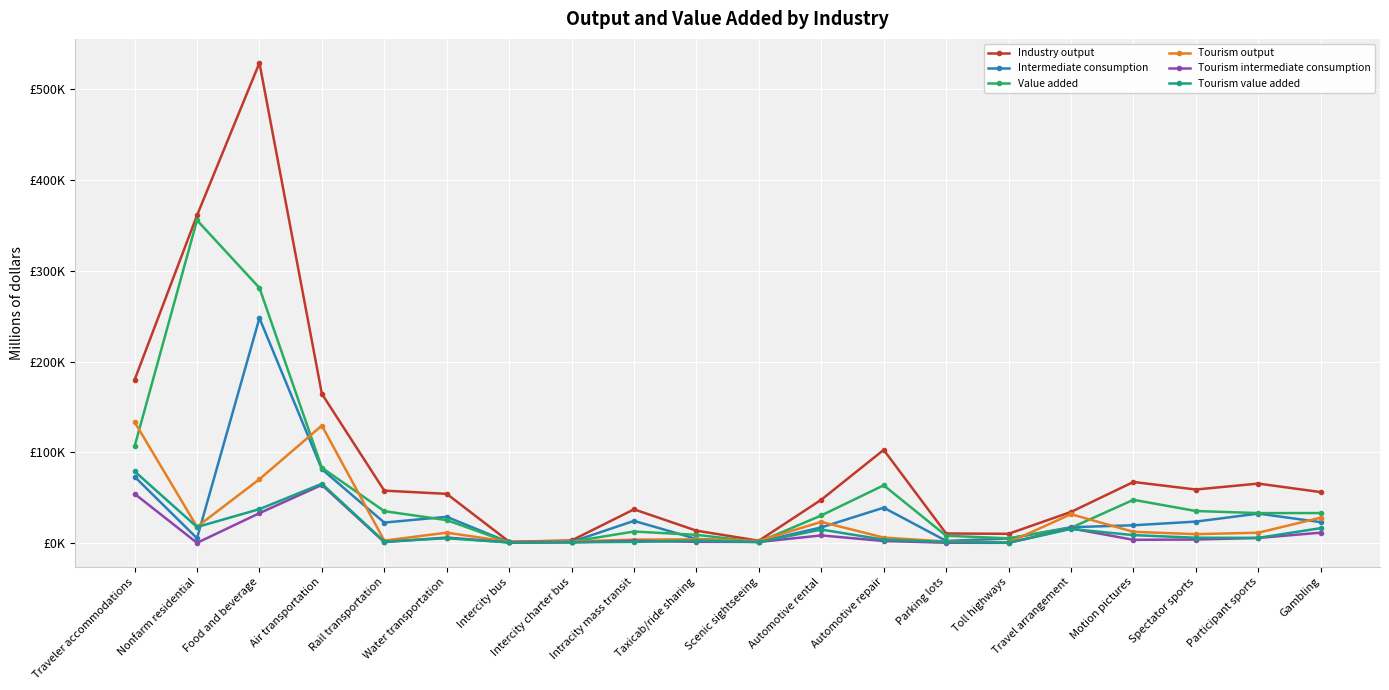

What are all the series names shown in the legend?

Industry output, Intermediate consumption, Value added, Tourism output, Tourism intermediate consumption, Tourism value added